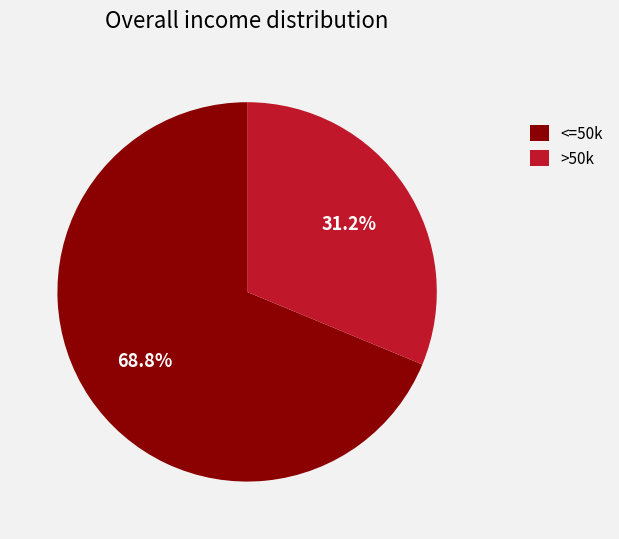

What is the total percentage of <=50k and >50k?

100.0%